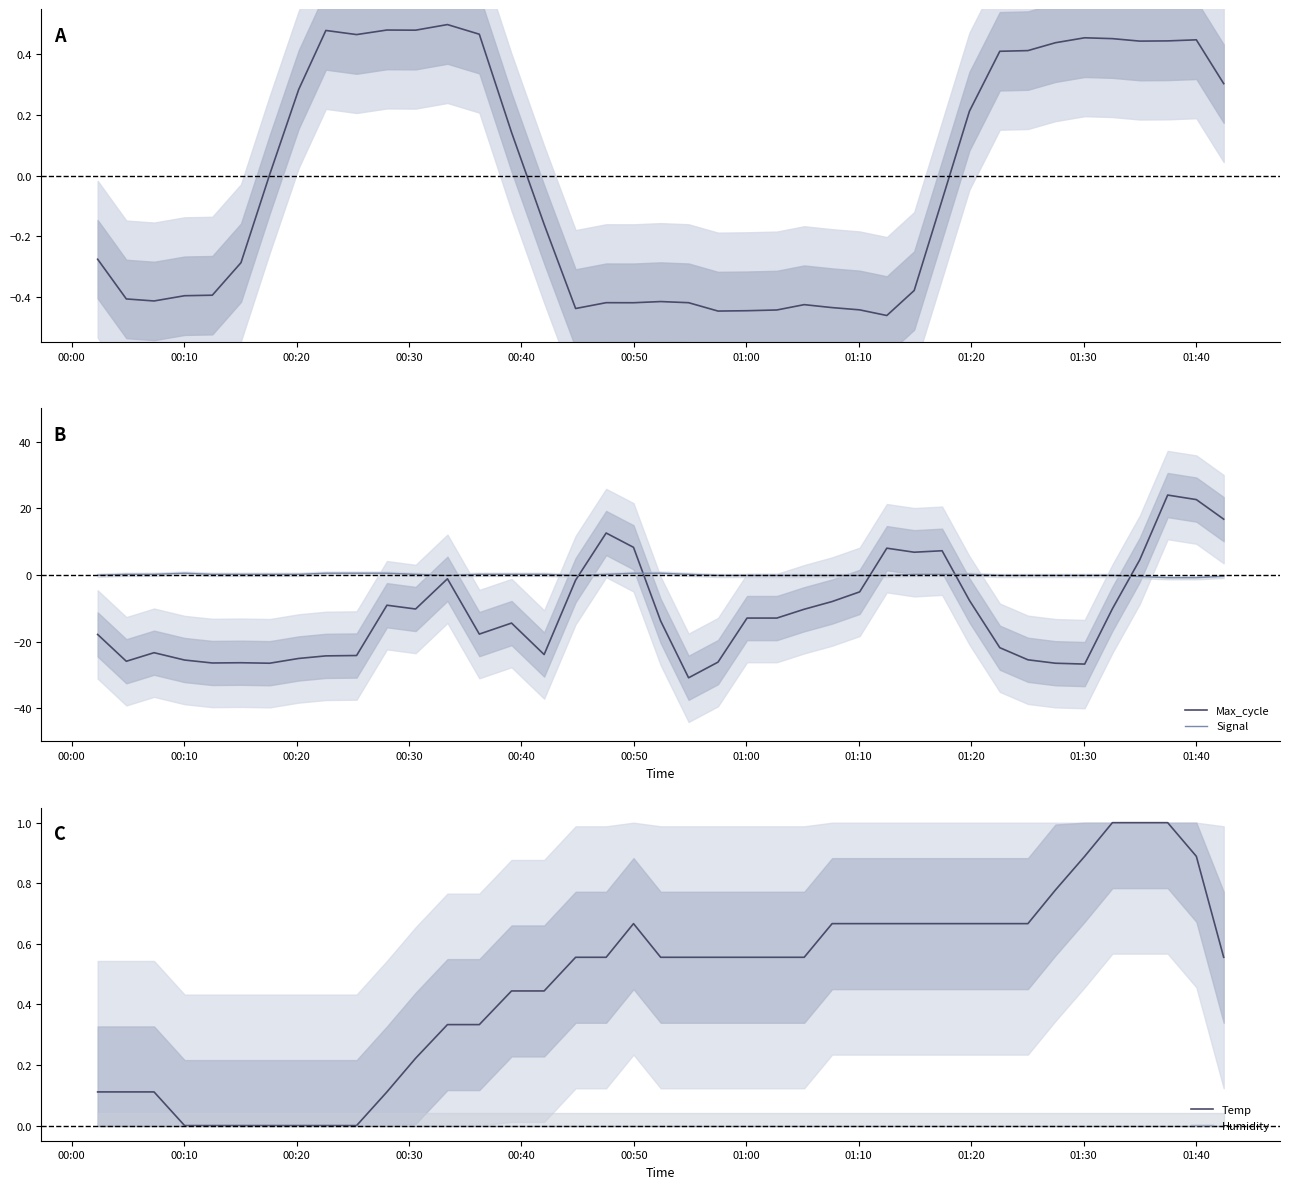

After their last crossing, which series has the higher values: Max_cycle or Signal?

Max_cycle